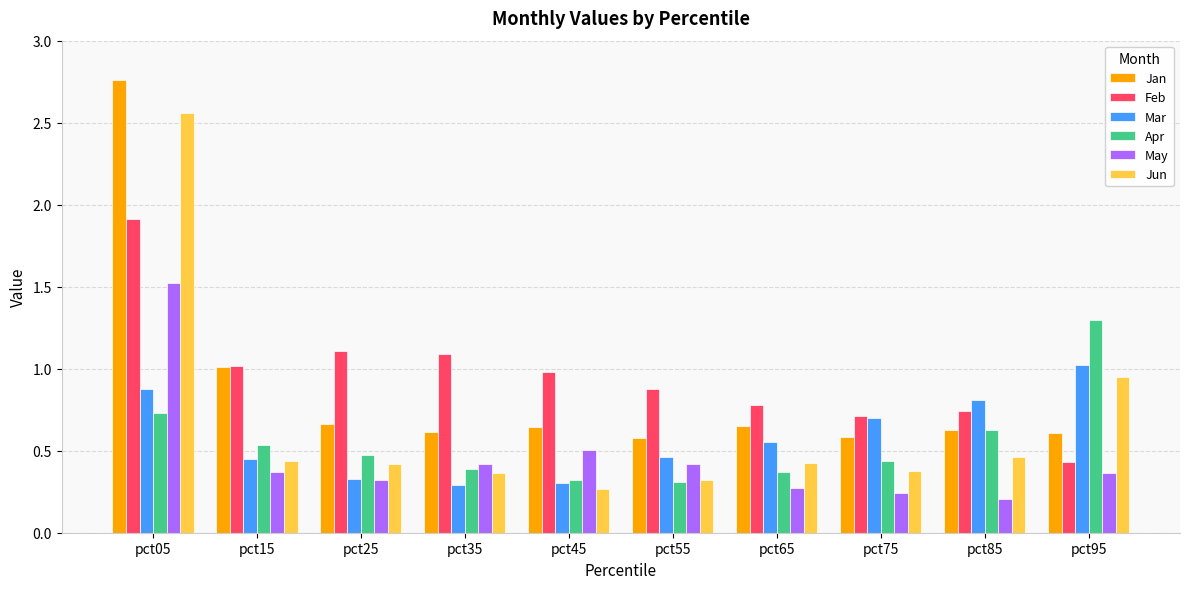

Which series has the widest spread of values?

Jun